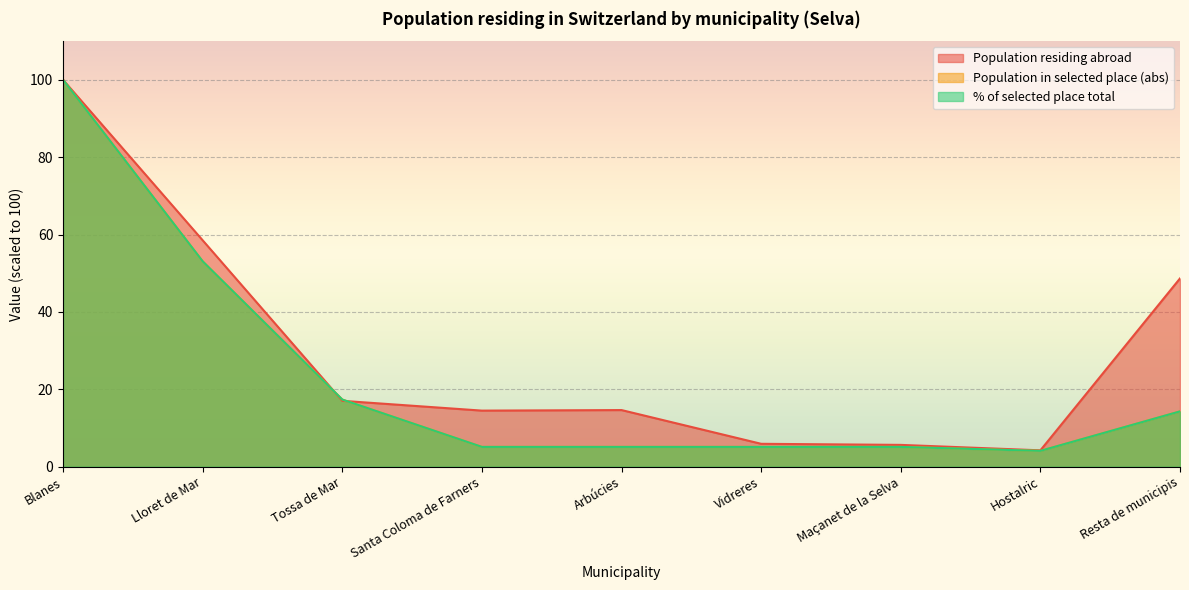

Which series ends up on top after the final intersection of Population residing abroad and Population in selected place (abs)?

Population residing abroad